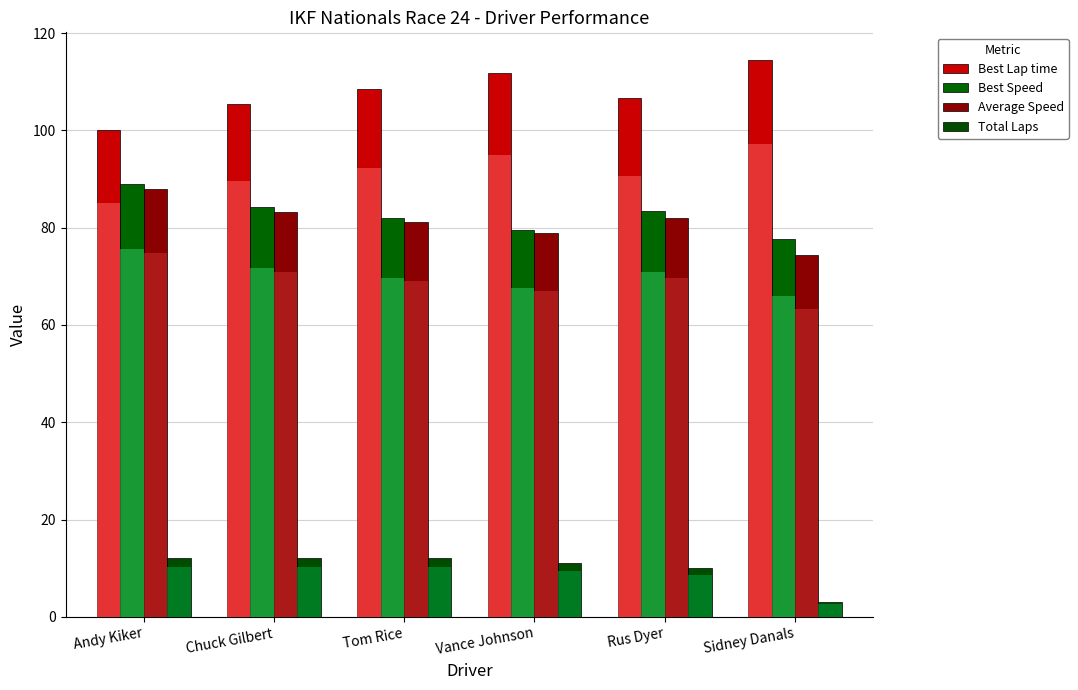

Between Tom Rice and Sidney Danals, which is larger?

Sidney Danals